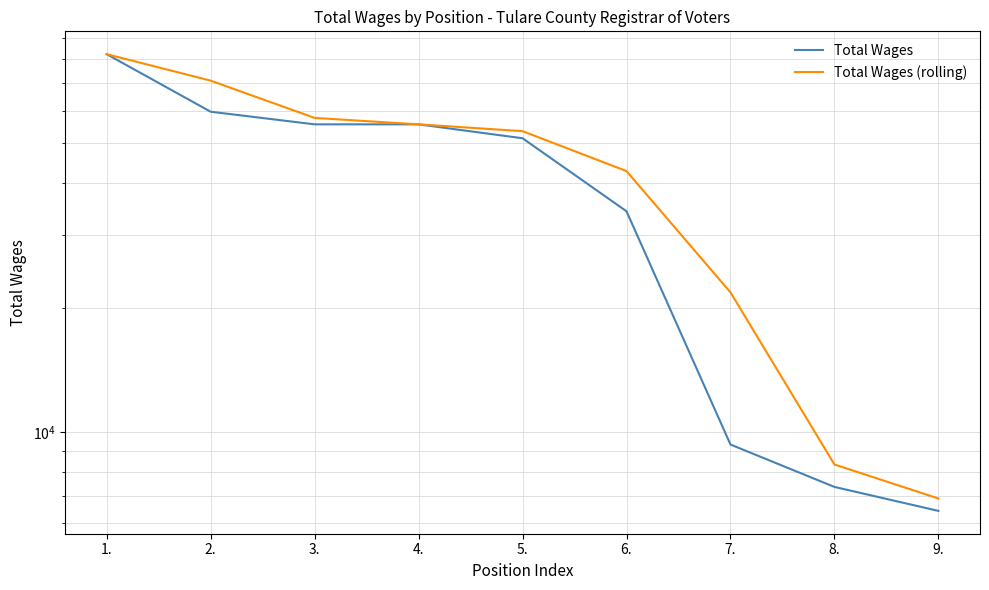

Which series has the largest total across all categories?

Total Wages (rolling)